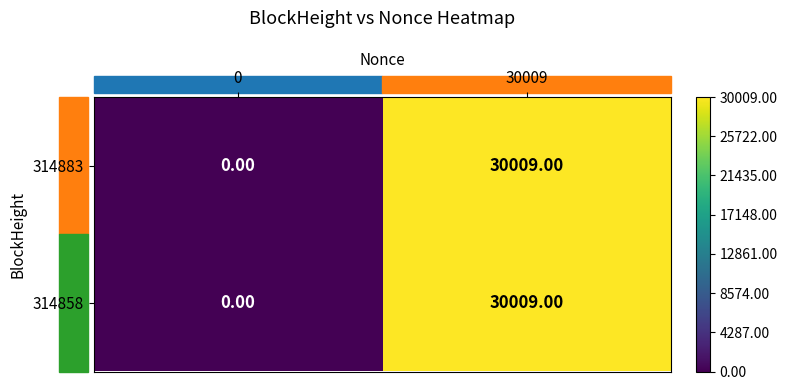

What is the difference between the maximum and minimum values in the 314858 series?

30009